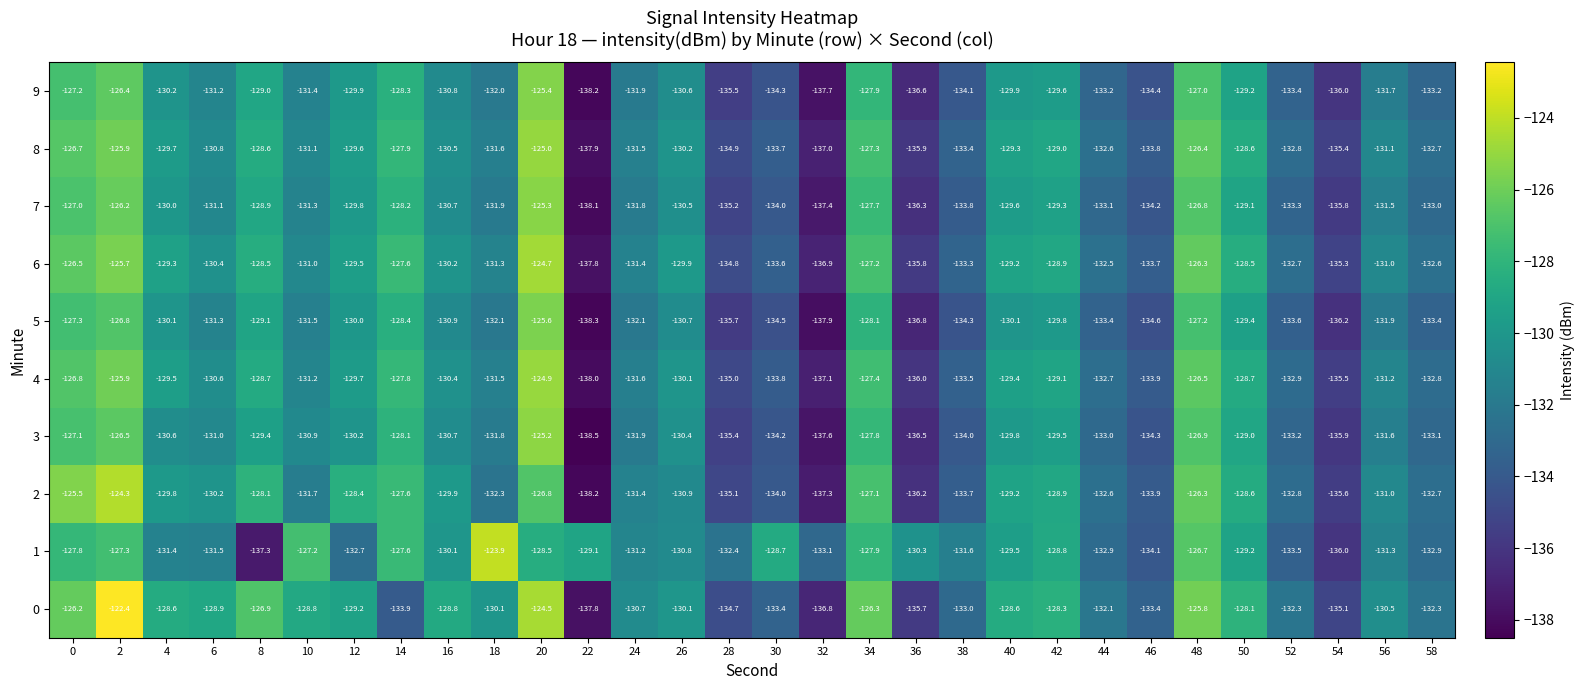

The 3 series shows -130.4 at 26. True or false?

True